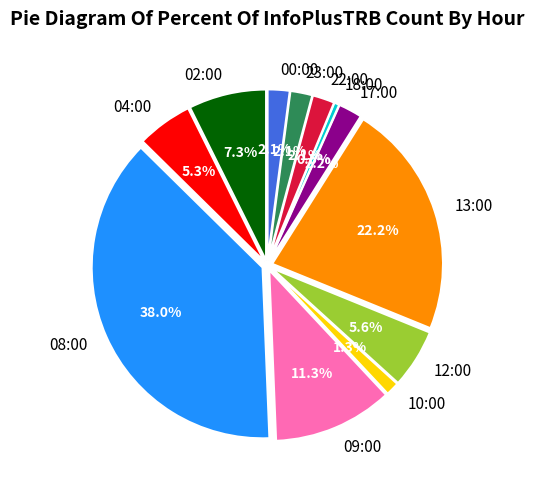

How much of the chart is everything except 23:00?

97.9%